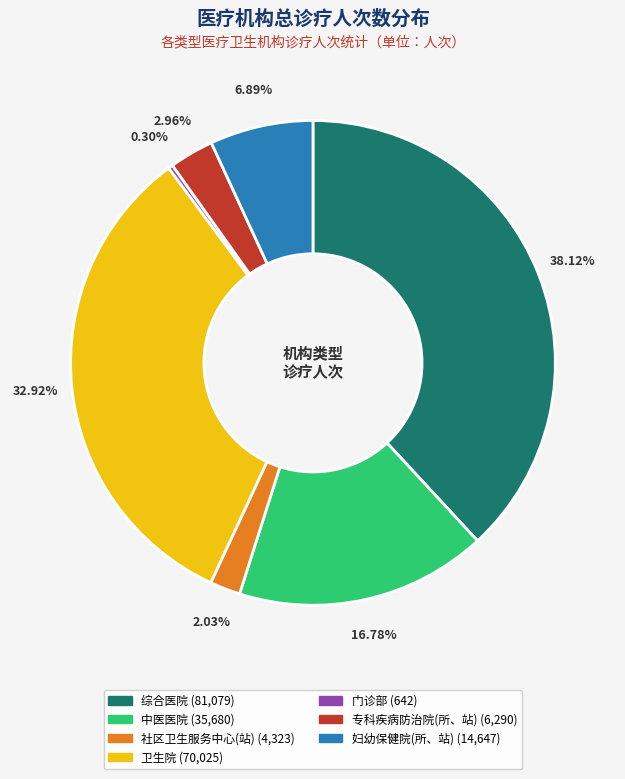

To the nearest percent, what percentage of the pie is 专科疾病防治院(所、站)?

3%